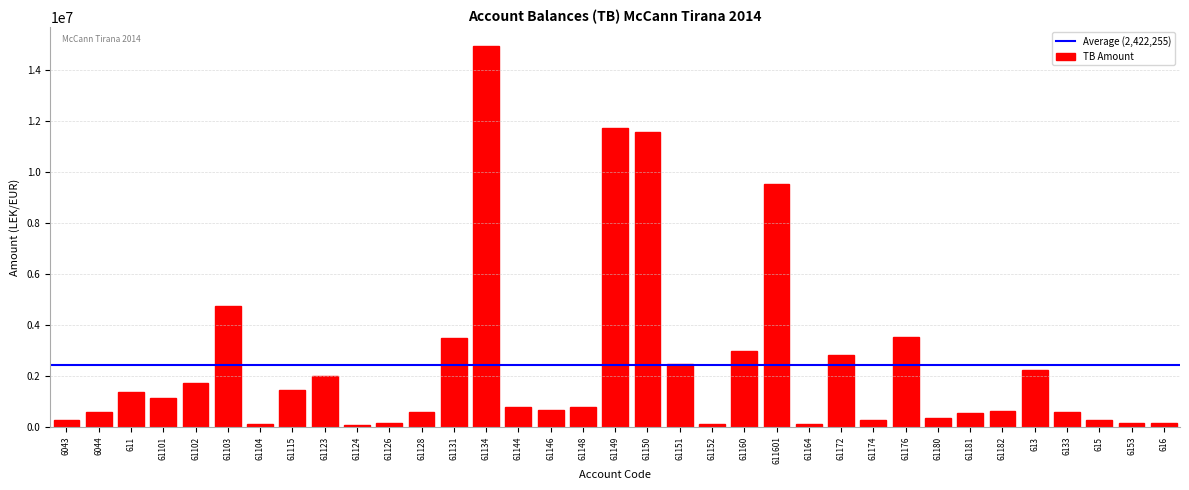

The value at 611601 is 3951007.5. True or false?

False